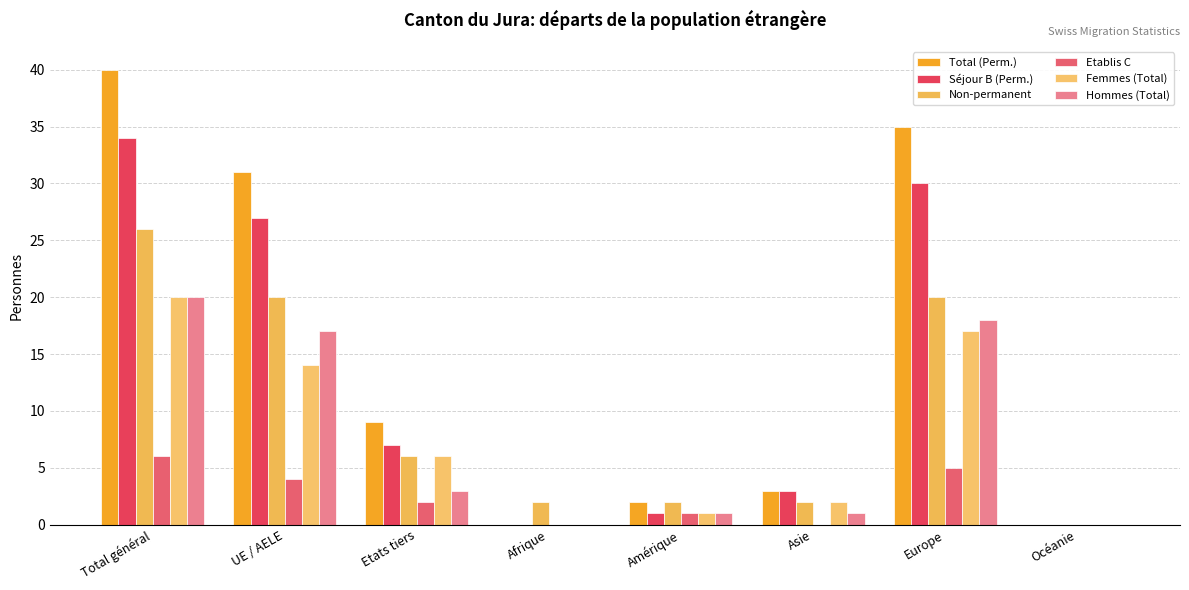

What is the approximate value of Non-permanent at Asie?

2